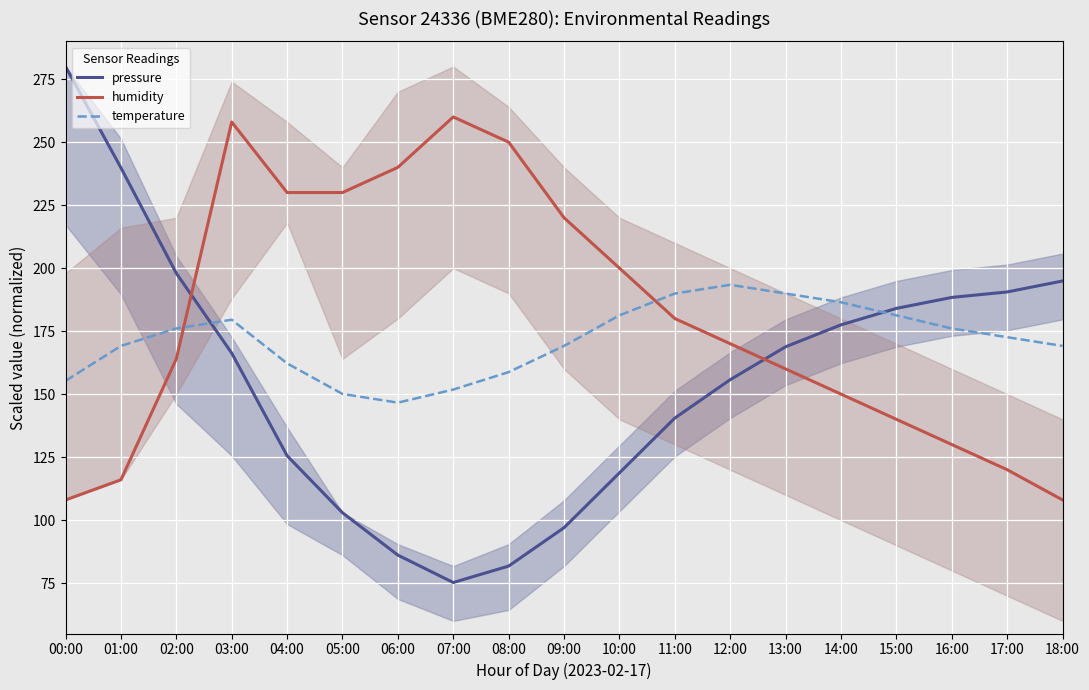

What is the approximate value of humidity at 12:00?

170.0